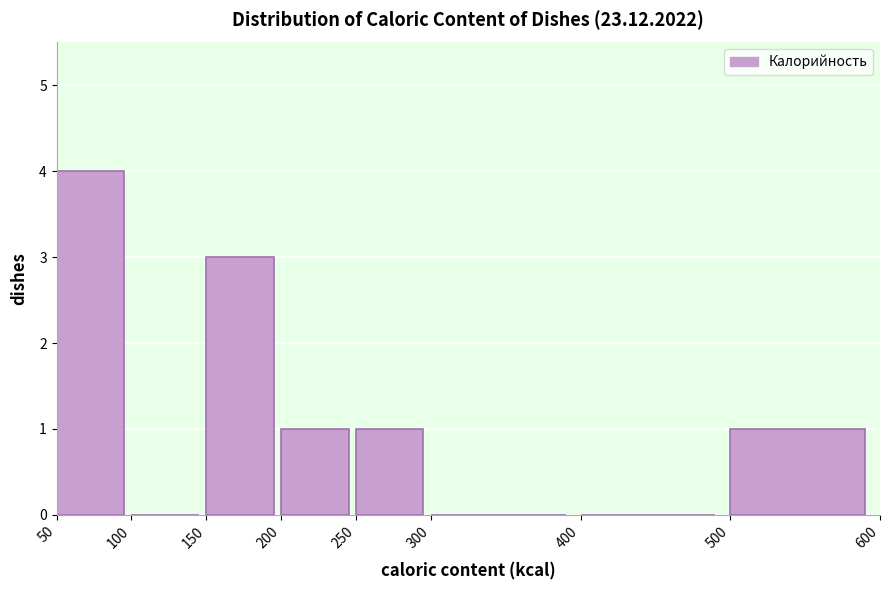

Over which range of the x-axis is the bar tallest?

50 to 100